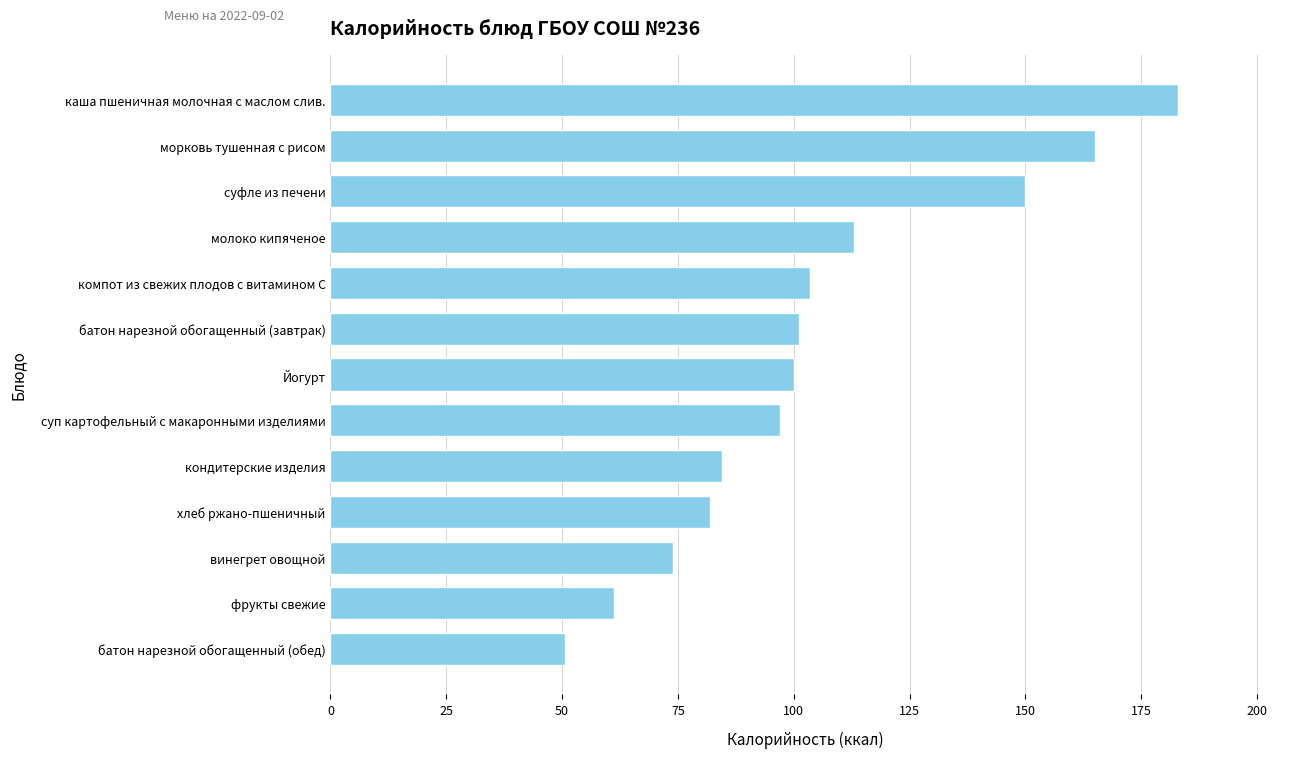

What is the approximate value at суфле из печени?

150.0